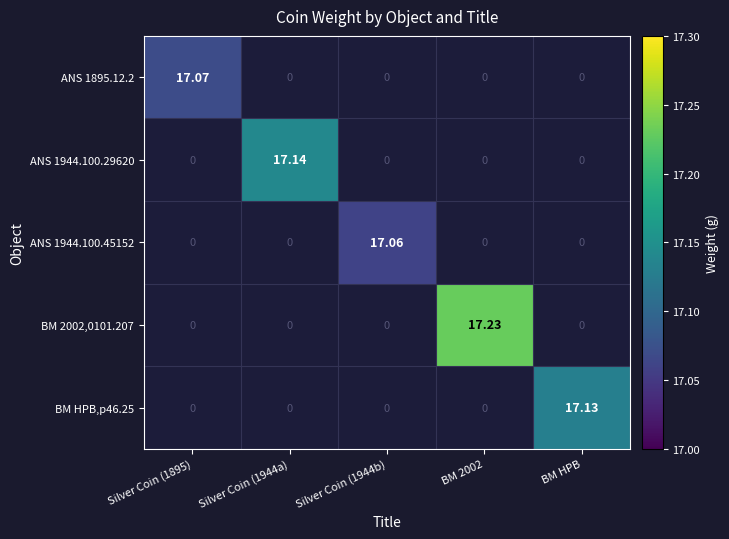

Reading left to right, what are all the values shown in this chart?

ANS 1895.12.2: Silver Coin (1895)=17.1	Silver Coin (1944a)=0.0	Silver Coin (1944b)=0.0	BM 2002=0.0	BM HPB=0.0
ANS 1944.100.29620: Silver Coin (1895)=0.0	Silver Coin (1944a)=17.1	Silver Coin (1944b)=0.0	BM 2002=0.0	BM HPB=0.0
ANS 1944.100.45152: Silver Coin (1895)=0.0	Silver Coin (1944a)=0.0	Silver Coin (1944b)=17.1	BM 2002=0.0	BM HPB=0.0
BM 2002,0101.207: Silver Coin (1895)=0.0	Silver Coin (1944a)=0.0	Silver Coin (1944b)=0.0	BM 2002=17.2	BM HPB=0.0
BM HPB,p46.25: Silver Coin (1895)=0.0	Silver Coin (1944a)=0.0	Silver Coin (1944b)=0.0	BM 2002=0.0	BM HPB=17.1